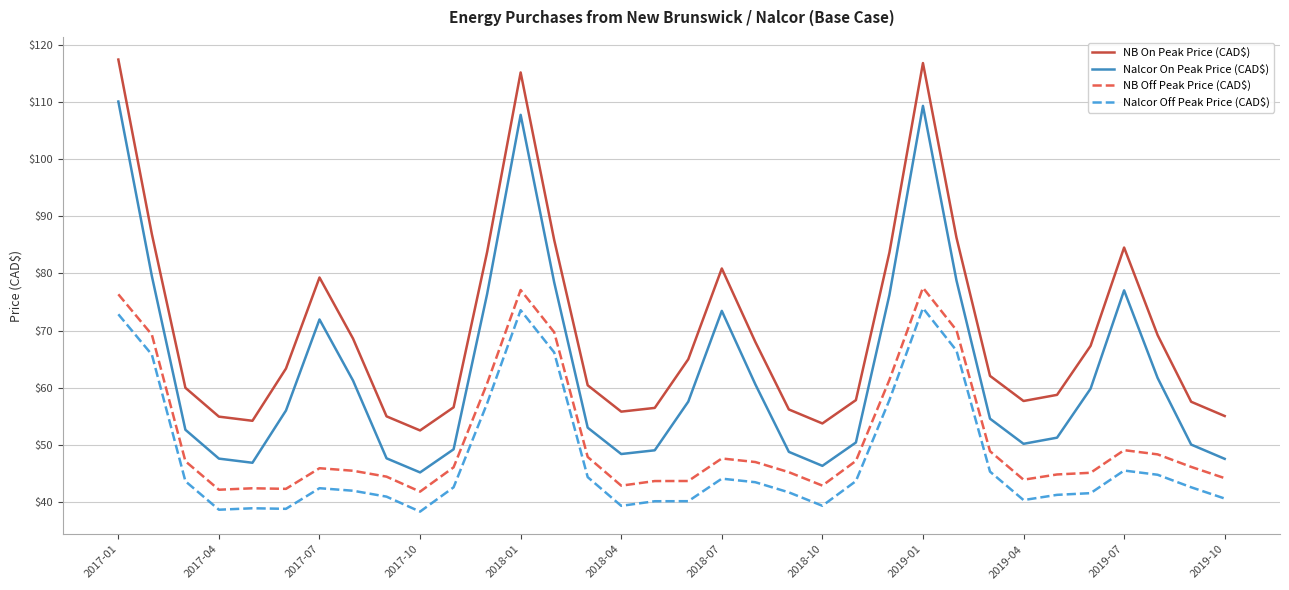

Which series has the largest total across all categories?

NB On Peak Price (CAD$)